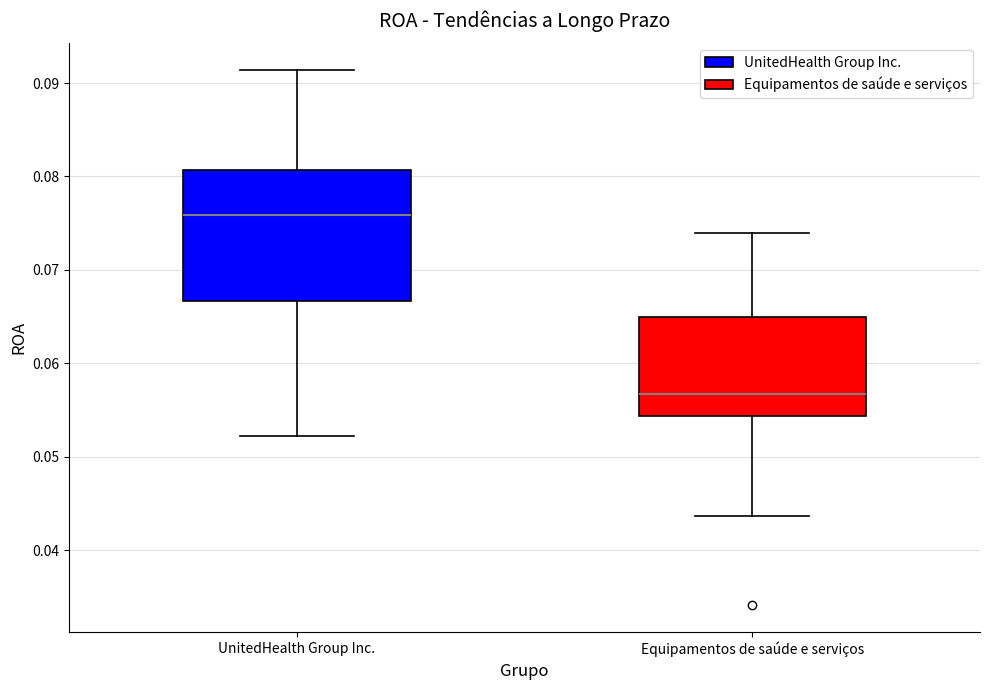

Comparing the boxes themselves (not the whiskers), which one is the tallest?

UnitedHealth Group Inc.